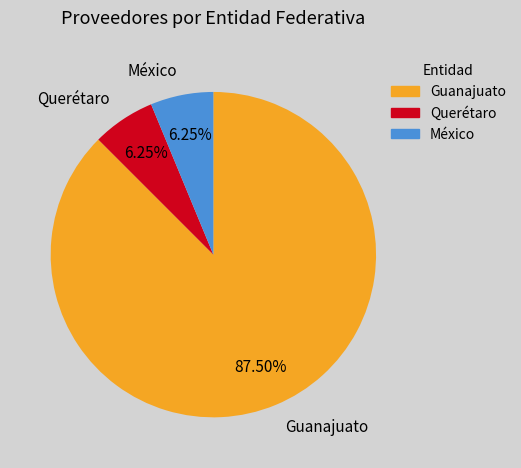

Do Guanajuato and México together represent more than half of the pie?

Yes